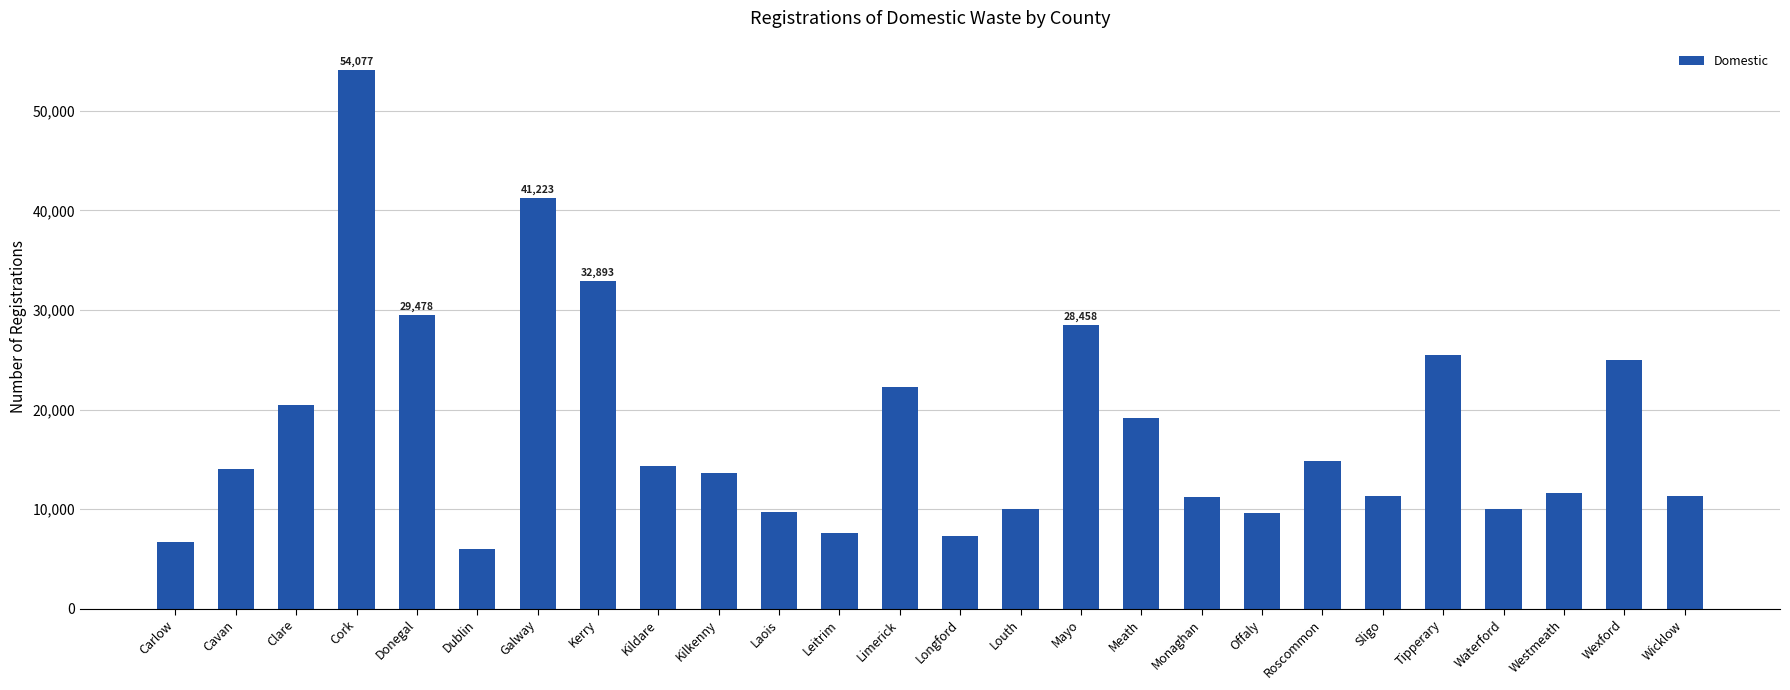

What is the label of the 21st bar from the right?

Dublin